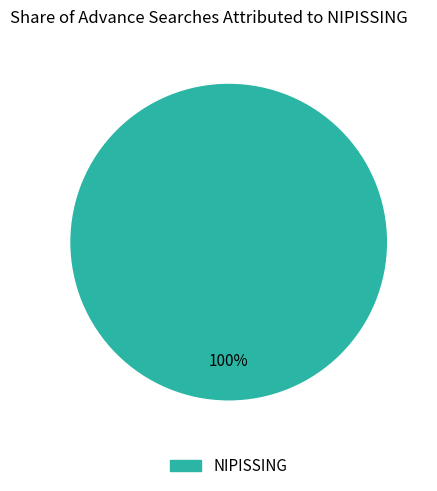

Is there a majority slice in this chart?

Yes